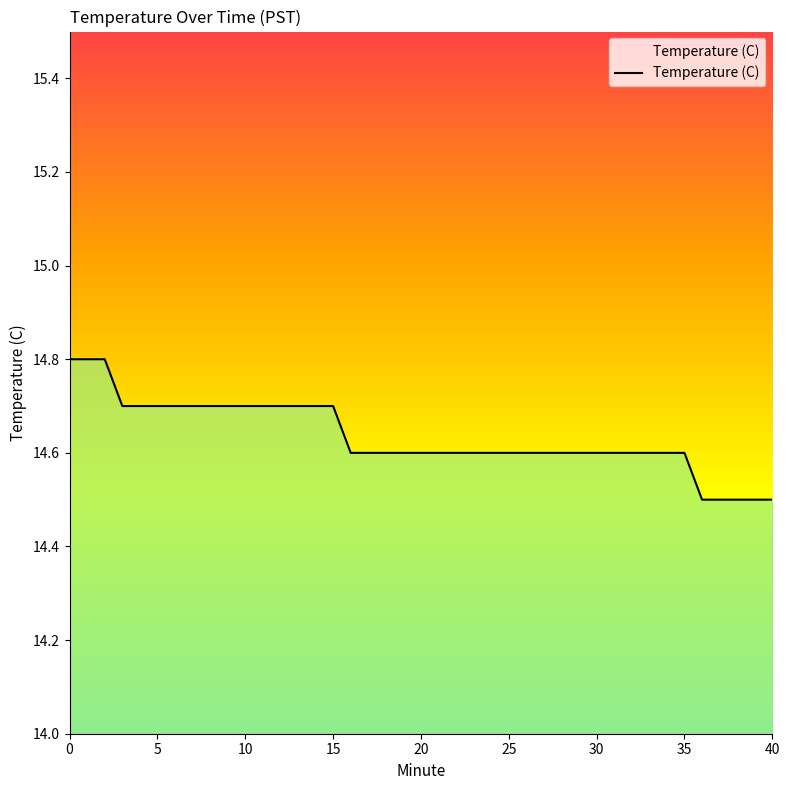

What is the greatest value displayed?

14.8